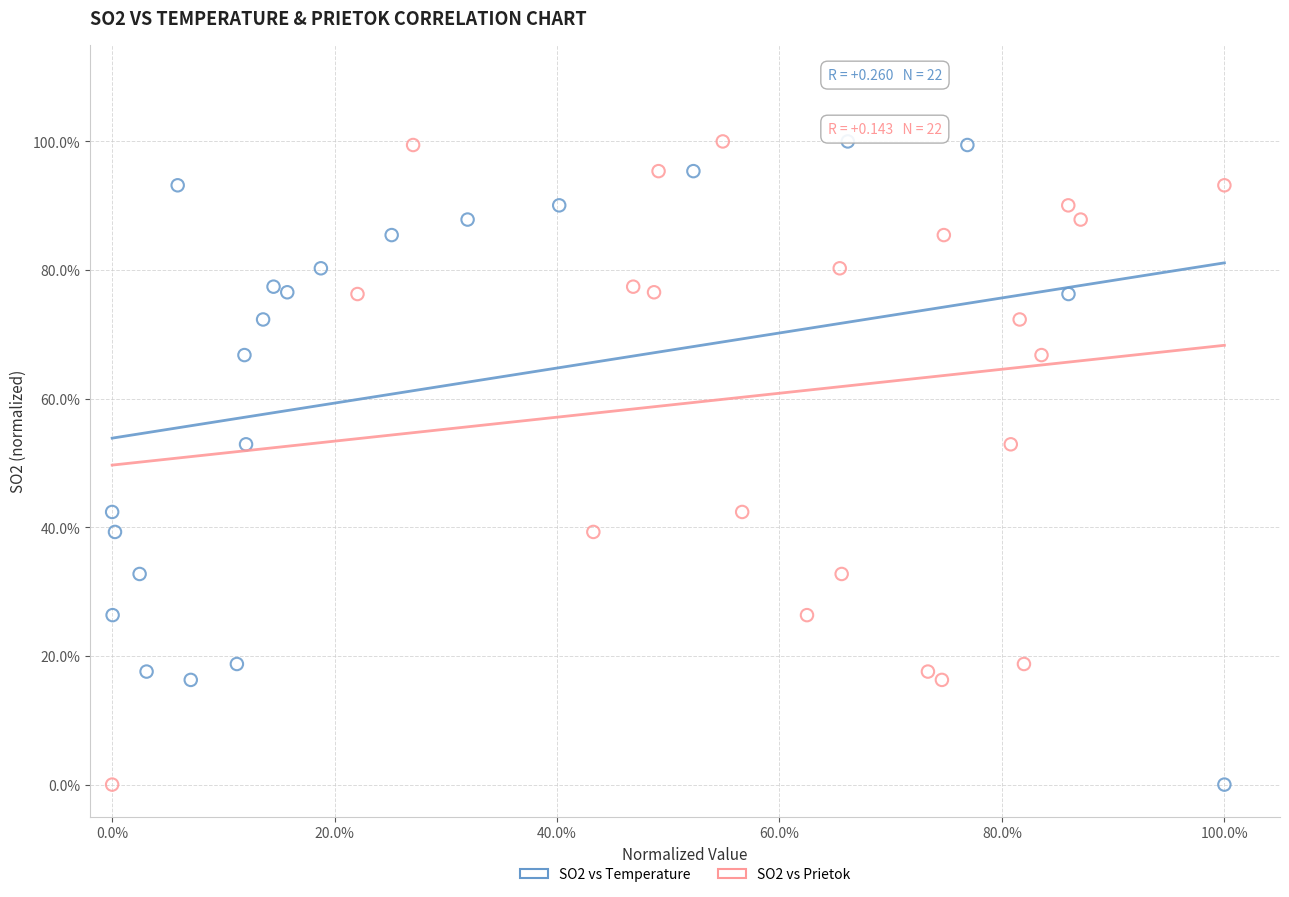

What are all the series names shown in the legend?

SO2 vs Temperature, SO2 vs Prietok